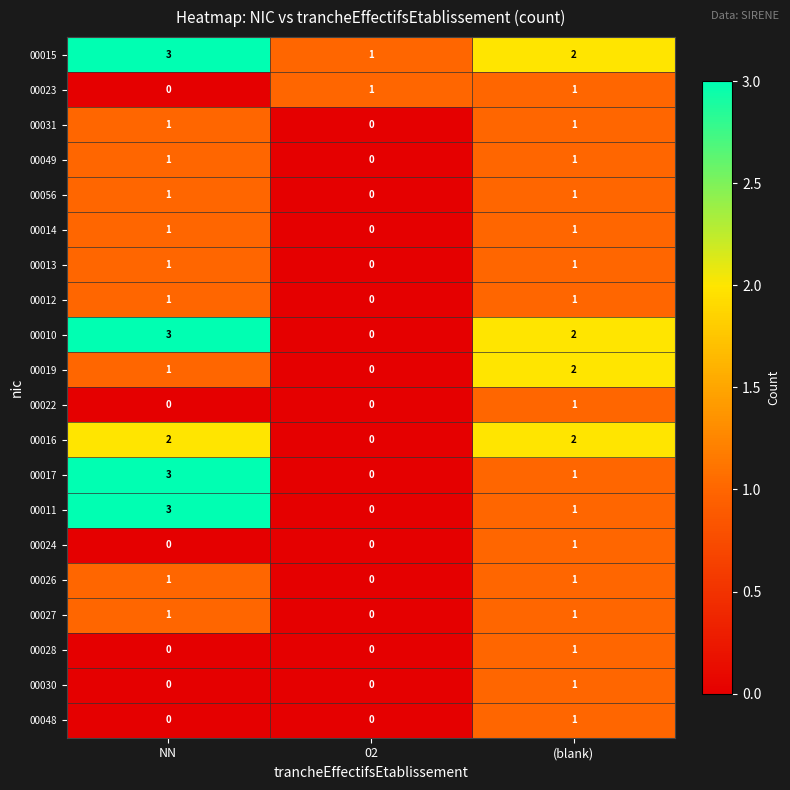

What is the spread (max minus min) of values at NN?

3